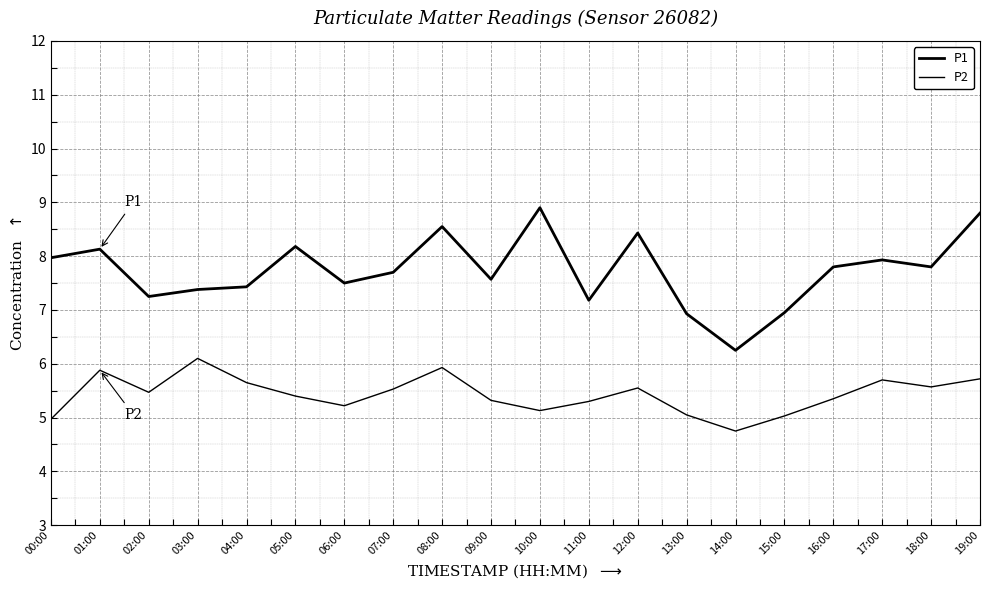

Is this an area chart (filled region under the line)?

No